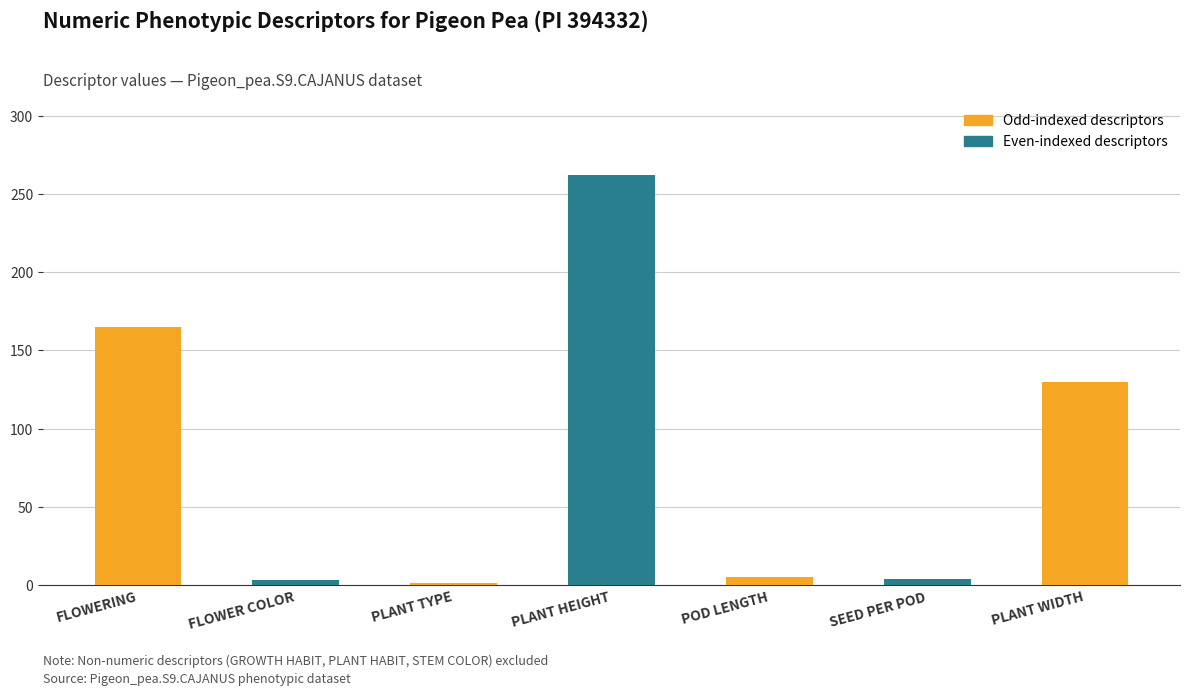

The chart shows a value of 262 at PLANT HEIGHT. True or false?

True